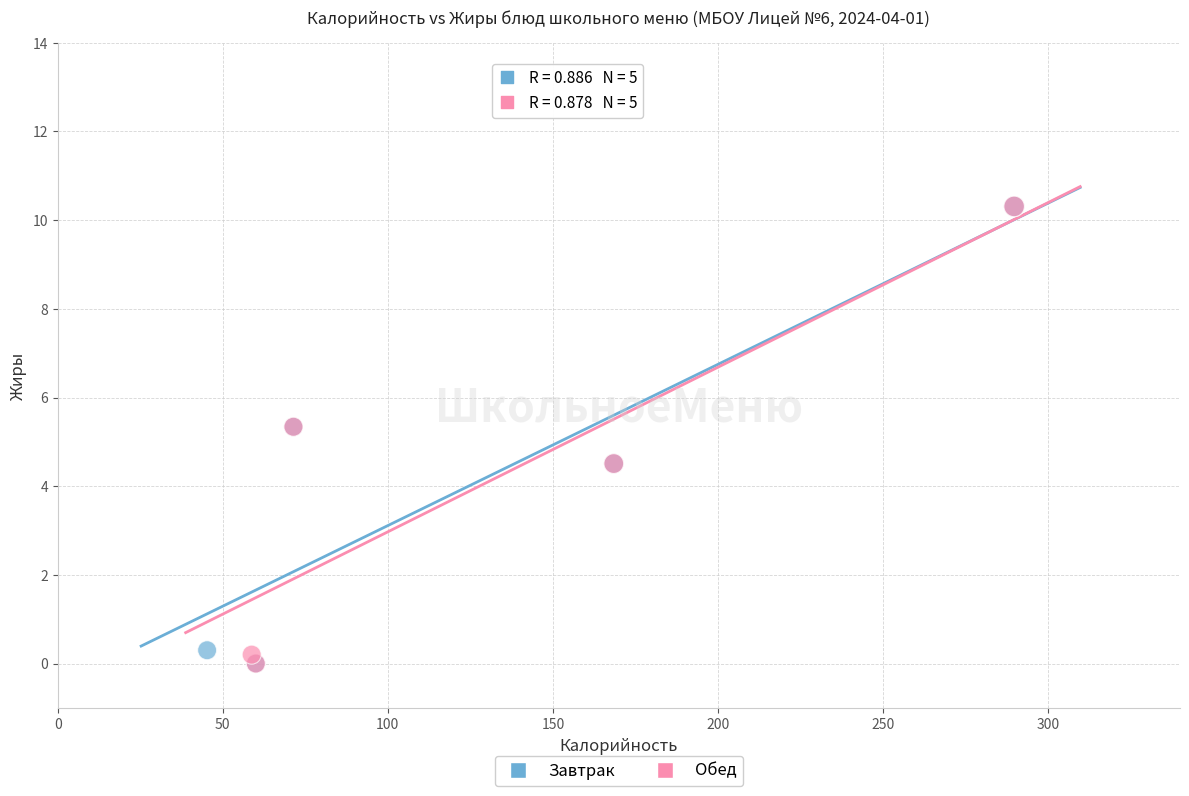

What are all the series names shown in the legend?

Завтрак, Обед